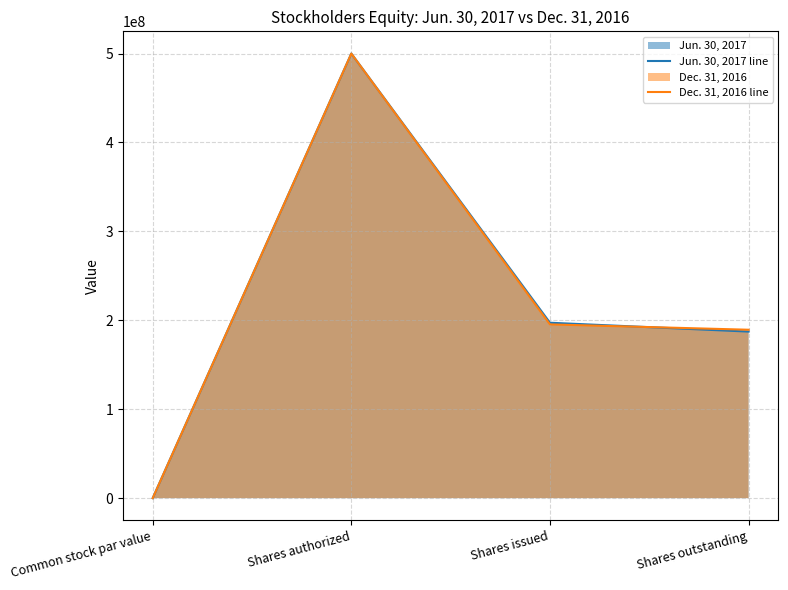

What is the spread (max minus min) of values at Shares outstanding?

2090132